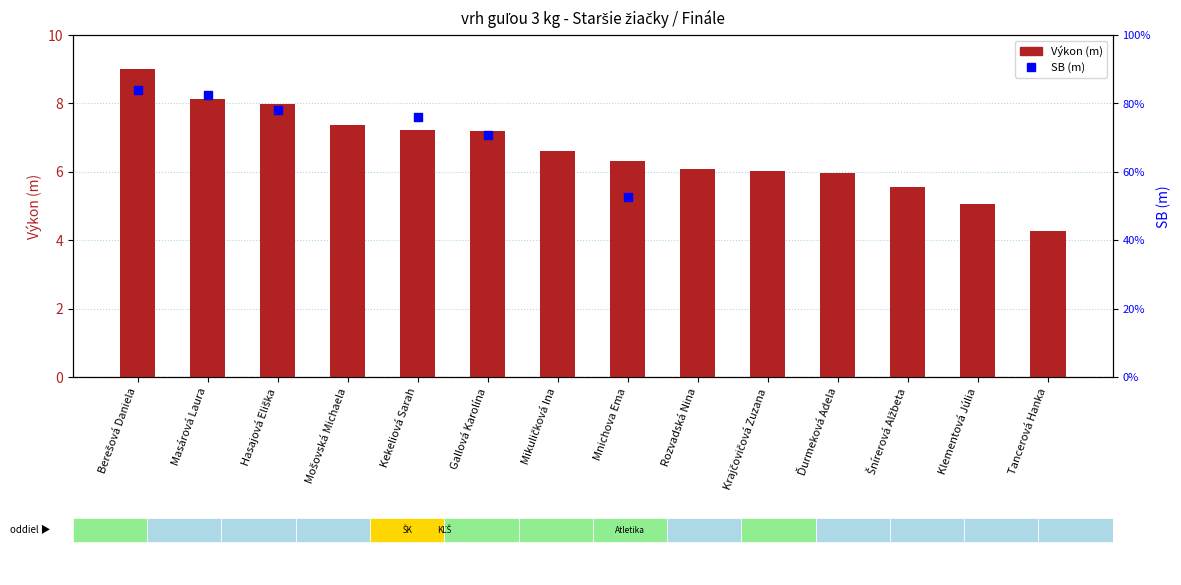

Approximately how many times larger is the value at Mikuličková Ina compared to Tancerová Hanka?

1.5